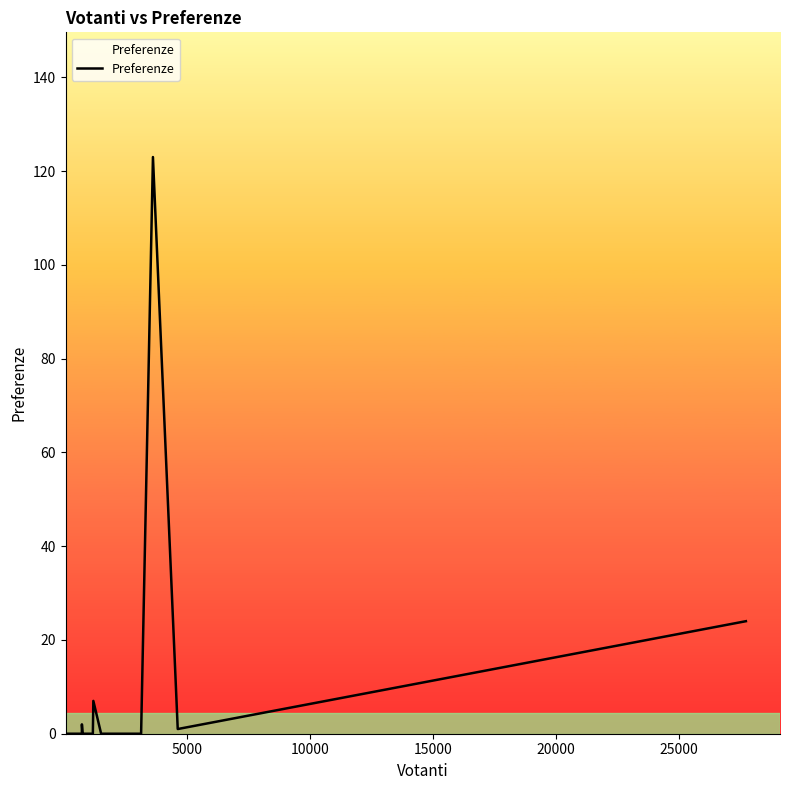

What is the difference between the maximum and minimum values?

123